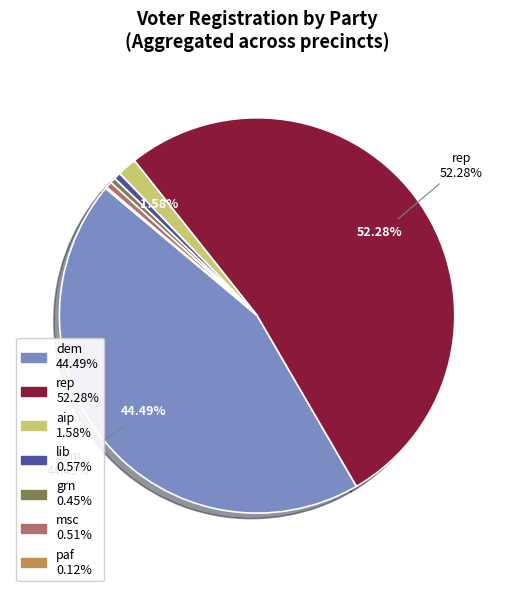

Is there a majority slice in this chart?

Yes